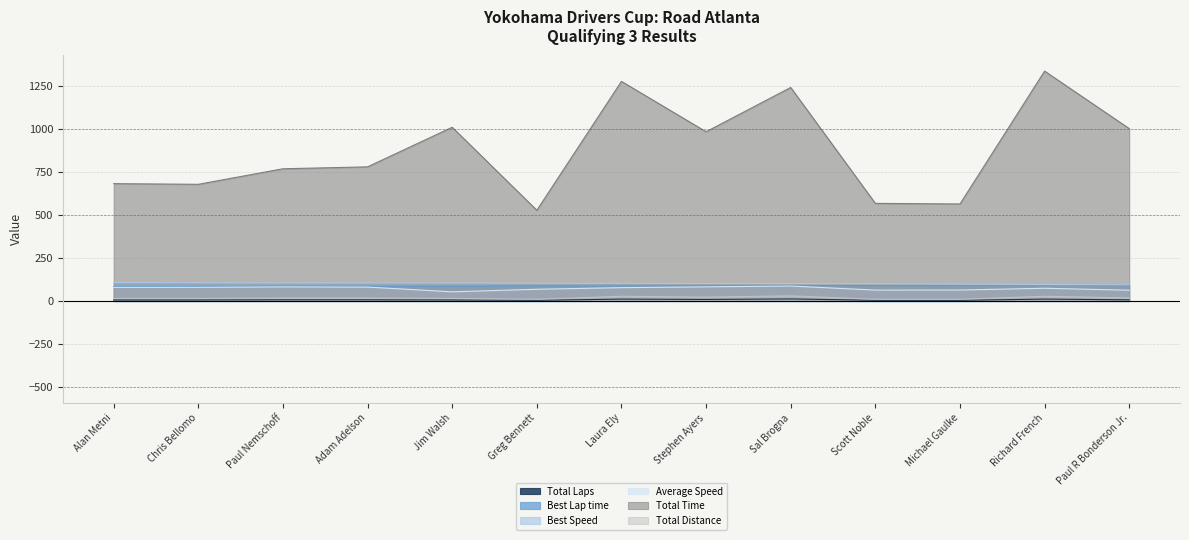

What is the maximum value shown in the chart?

1336.5